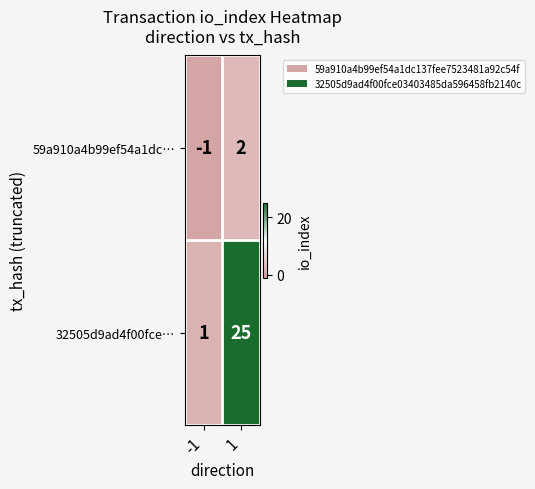

What is the difference between the maximum and minimum values in the 32505d9ad4f00fce… series?

24